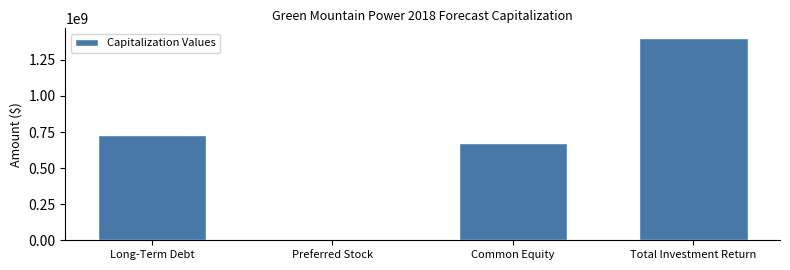

Reading left to right, transcribe all the data shown in this chart.

Long-Term Debt=727156200	Preferred Stock=0	Common Equity=671672464	Total Investment Return=1398828664